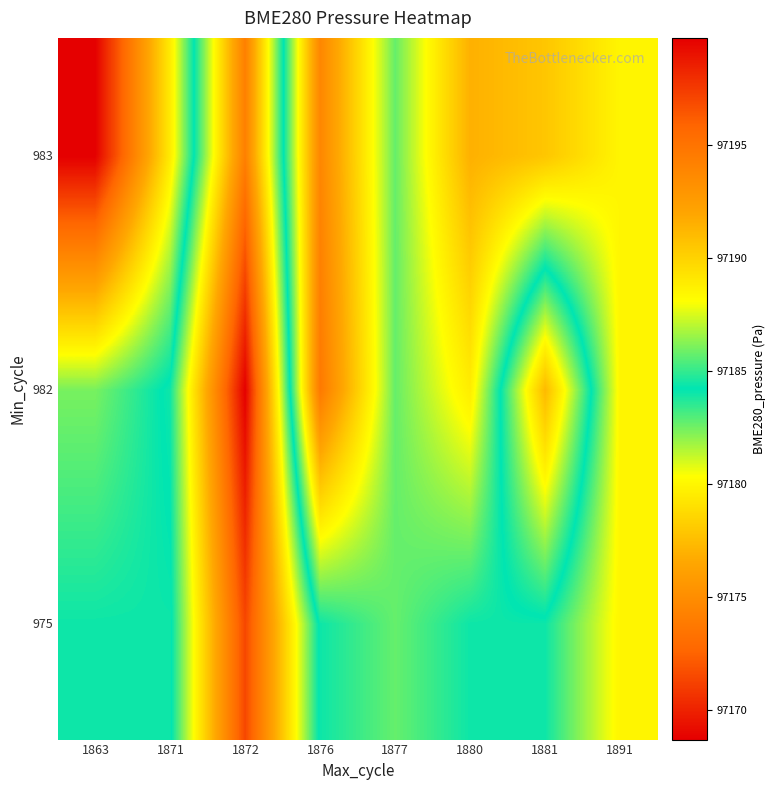

What is the maximum value shown in the chart?

97199.7